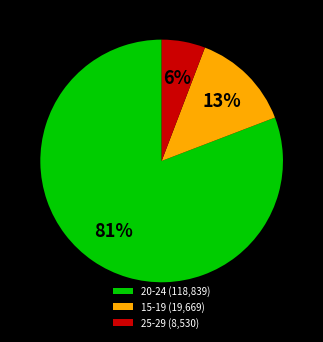

Which category has the biggest portion of the pie?

20-24